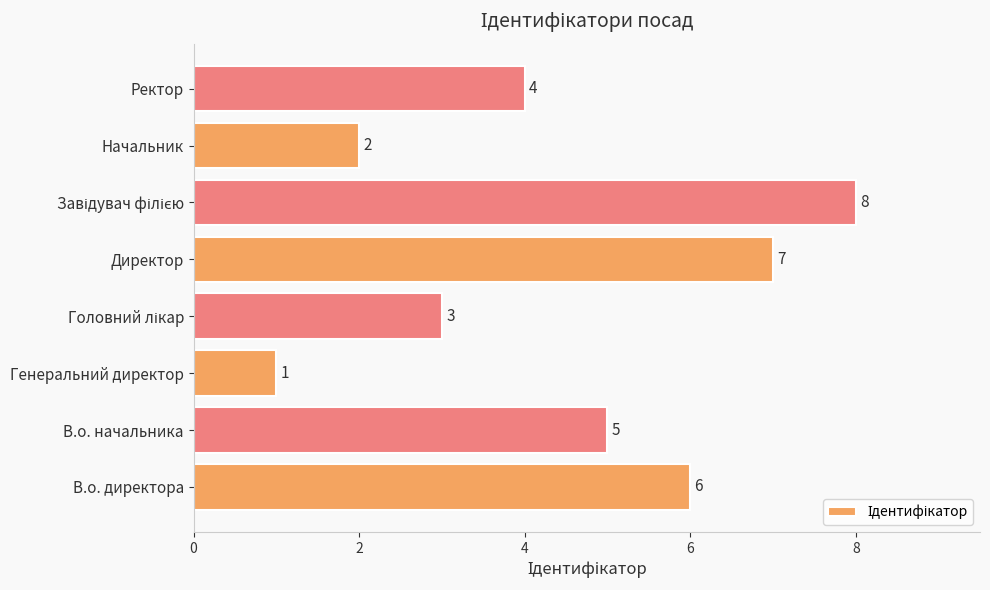

How many distinct data groups are displayed?

1